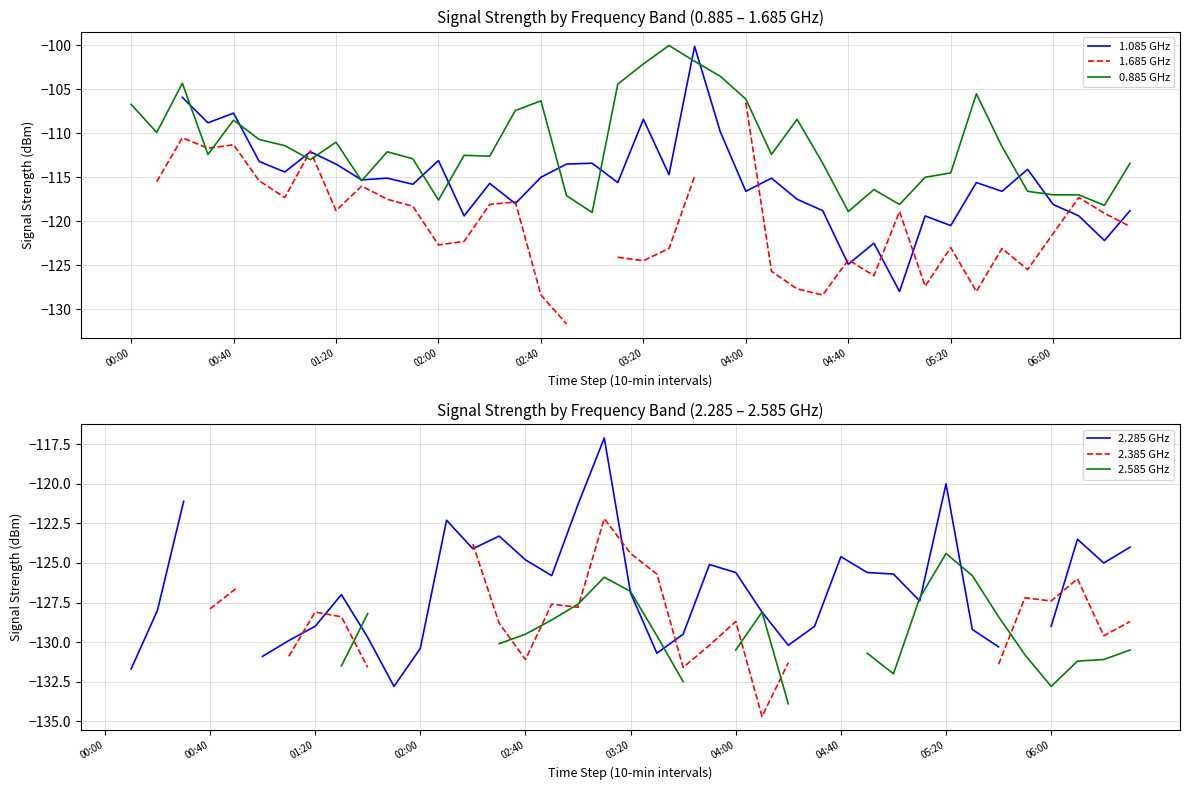

At which category is the sum across all series the highest?

19